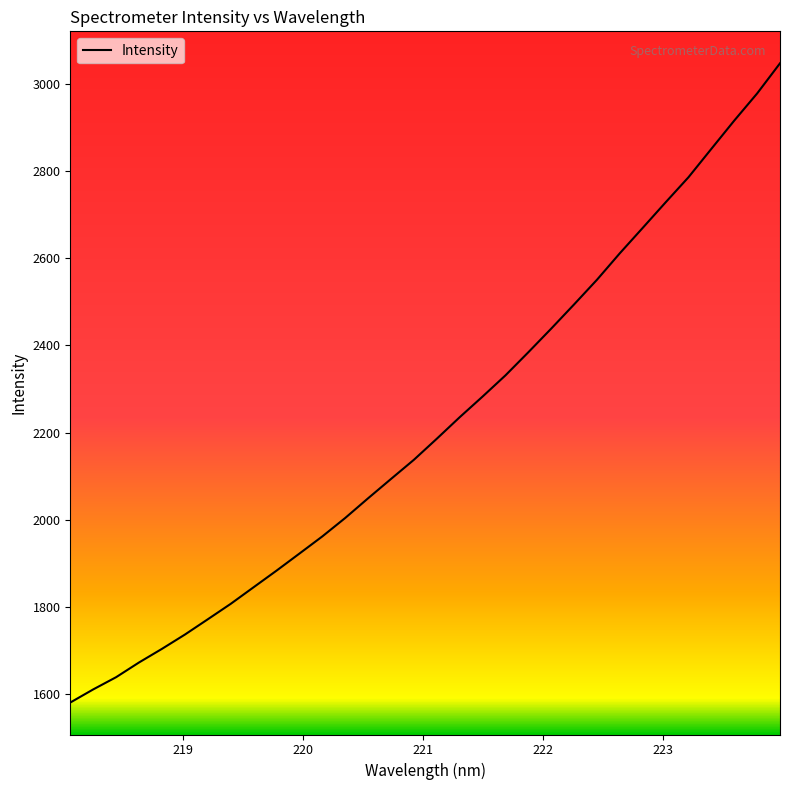

What is the minimum value shown in the chart?

1580.6